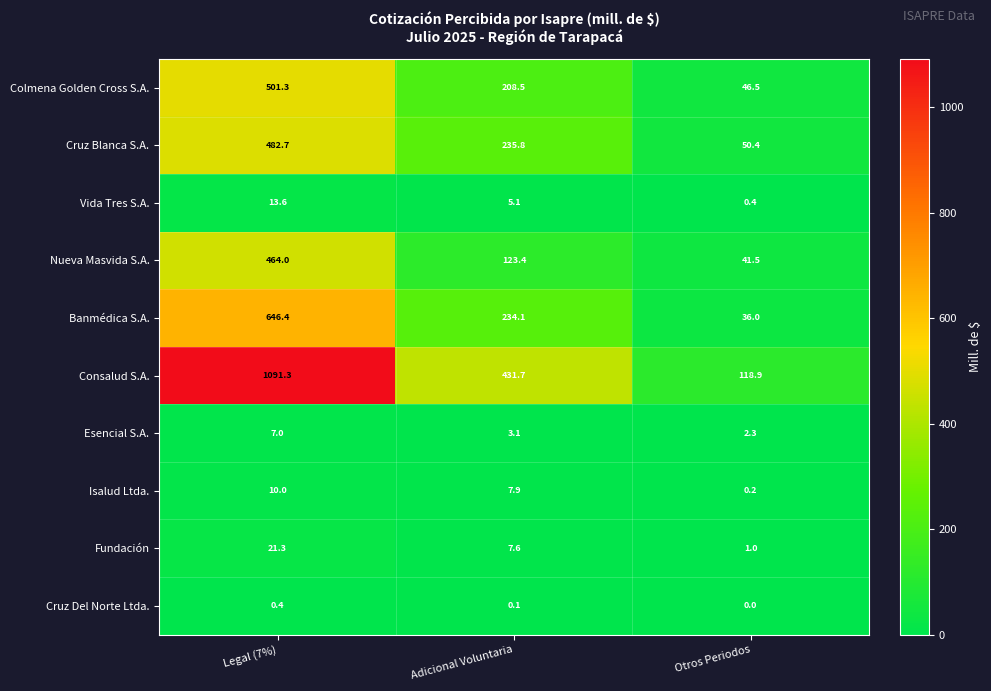

What is the approximate value of Nueva Masvida S.A. at Adicional Voluntaria?

123.4